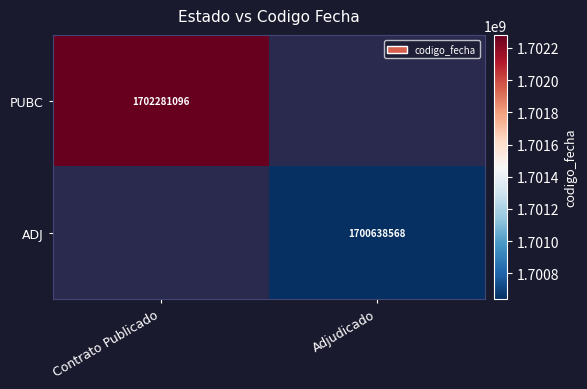

The PUBC series shows 1702281096 at Contrato Publicado. True or false?

True